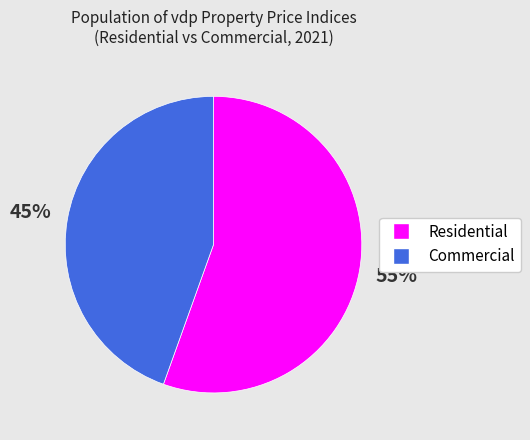

To the nearest percent, what is the average slice percentage?

50%